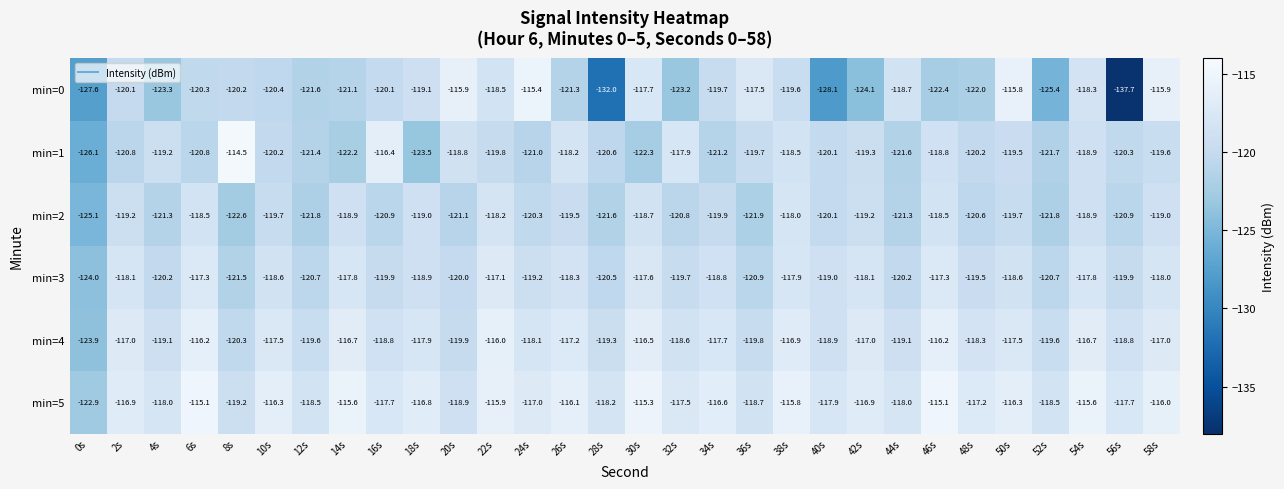

What is the minimum value for min=5?

-122.9